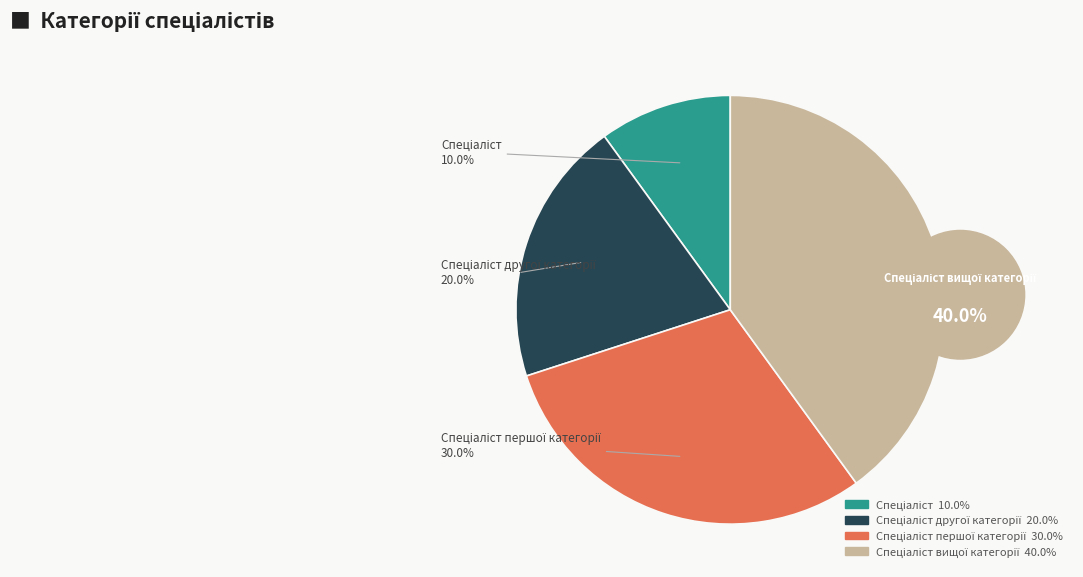

Combined, do Спеціаліст першої категорії and Спеціаліст вищої категорії account for over 50%?

Yes